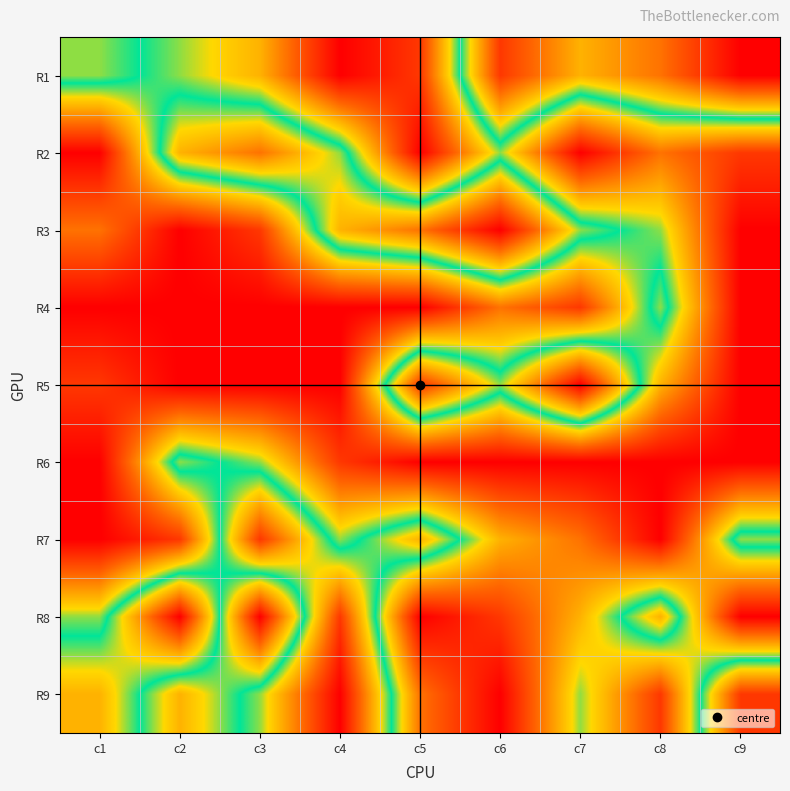

Rank the series by their maximum value, from highest to lowest.

R1, R3, R5, R8, R9, R7, R2, R4, R6